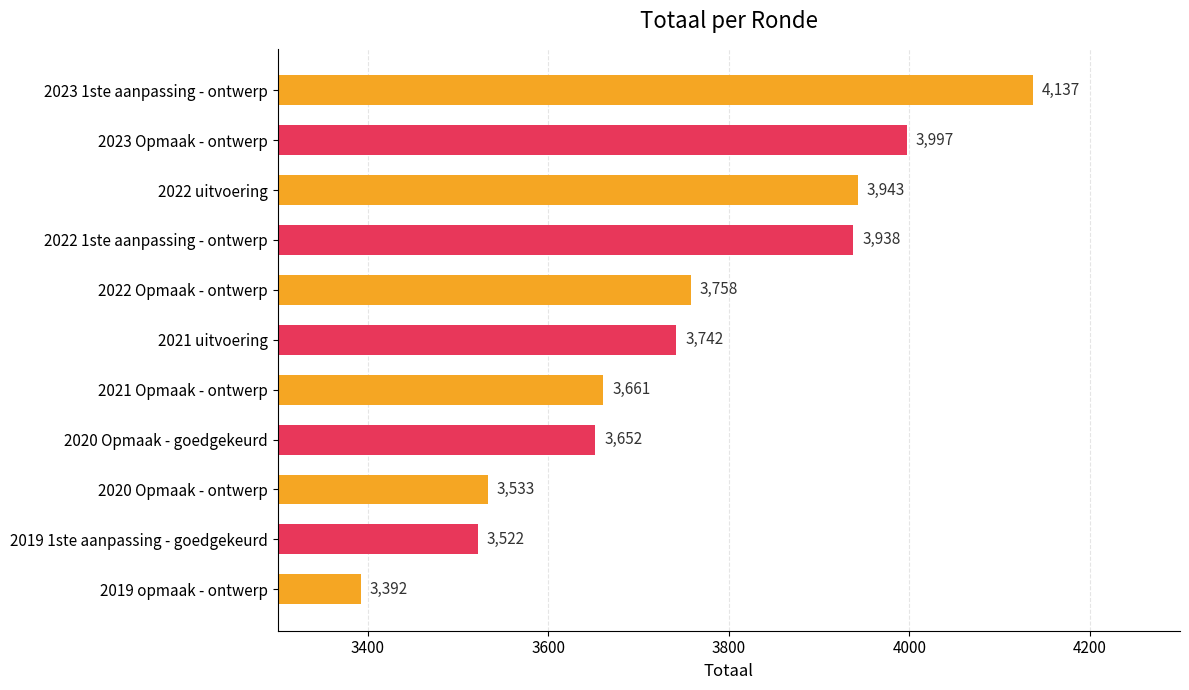

Where is the data nearest to the value 3764?

2022 Opmaak - ontwerp